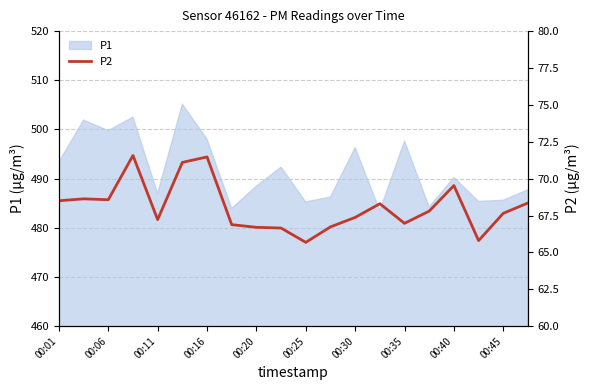

How many lines are shown in the chart?

1